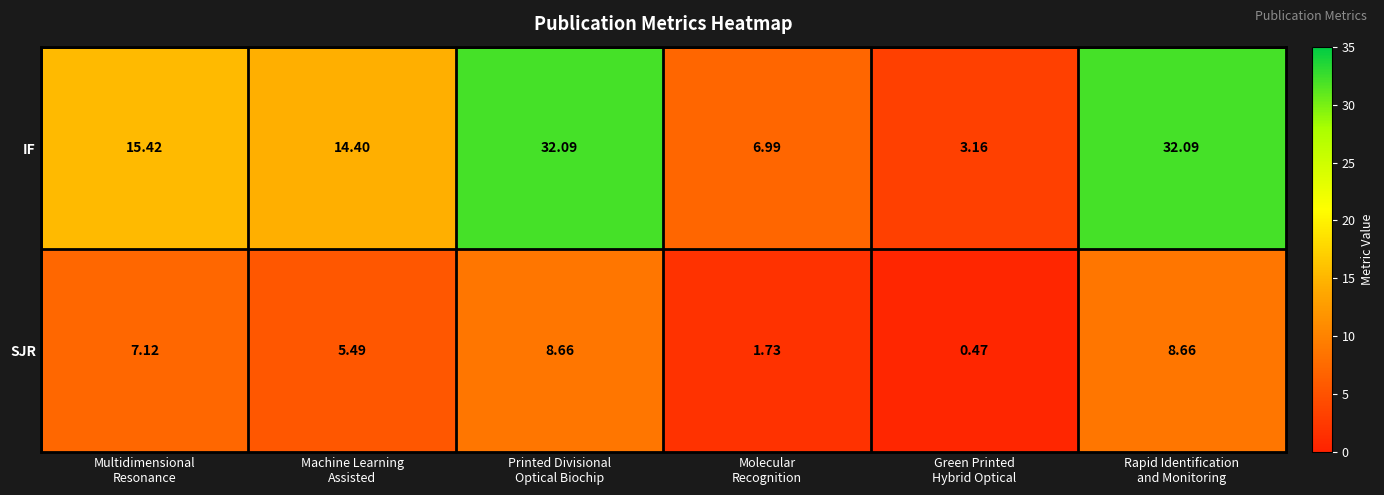

Which series has the largest range (max minus min)?

IF